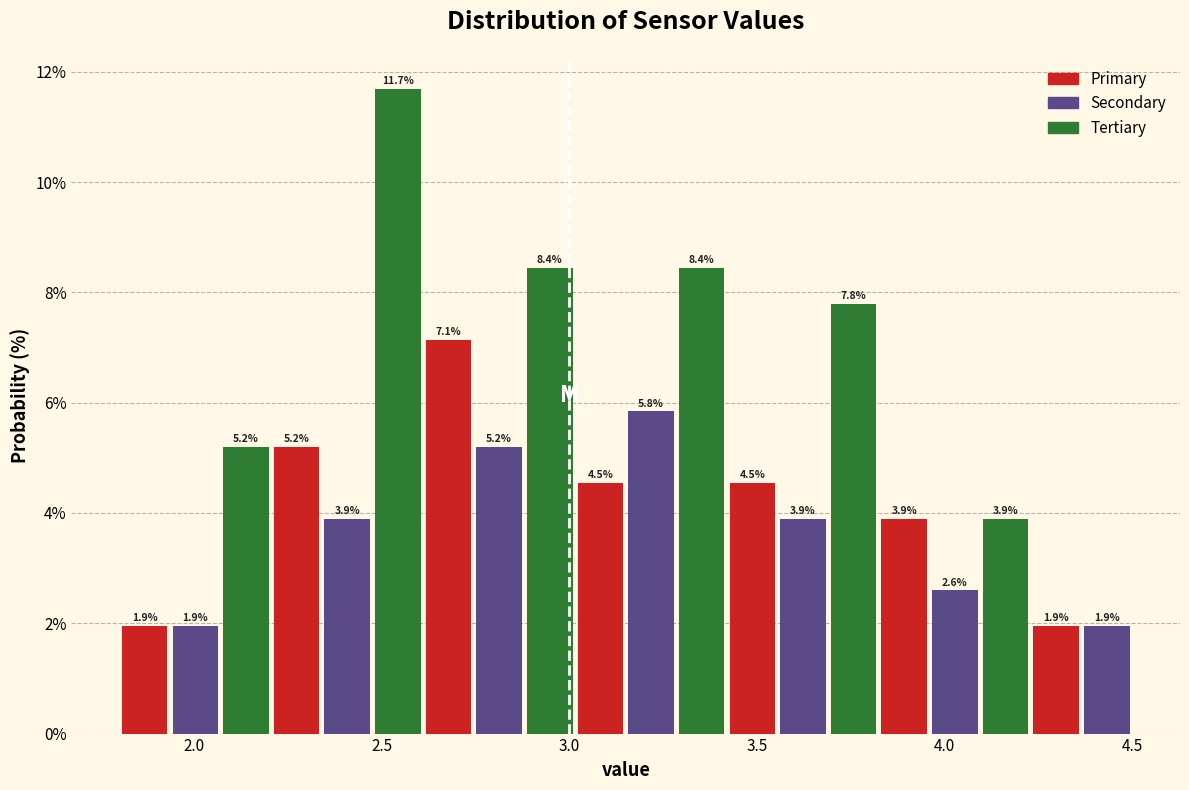

Around what value on the x-axis is the tallest bar? Give the approximate position of its centre, as read against the axis.

2.55